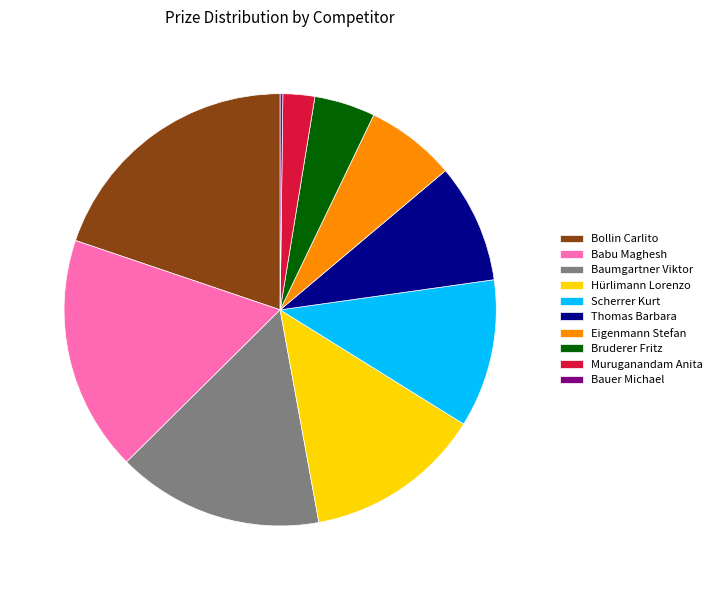

The Scherrer Kurt slice represents 11% of the pie. True or false?

True